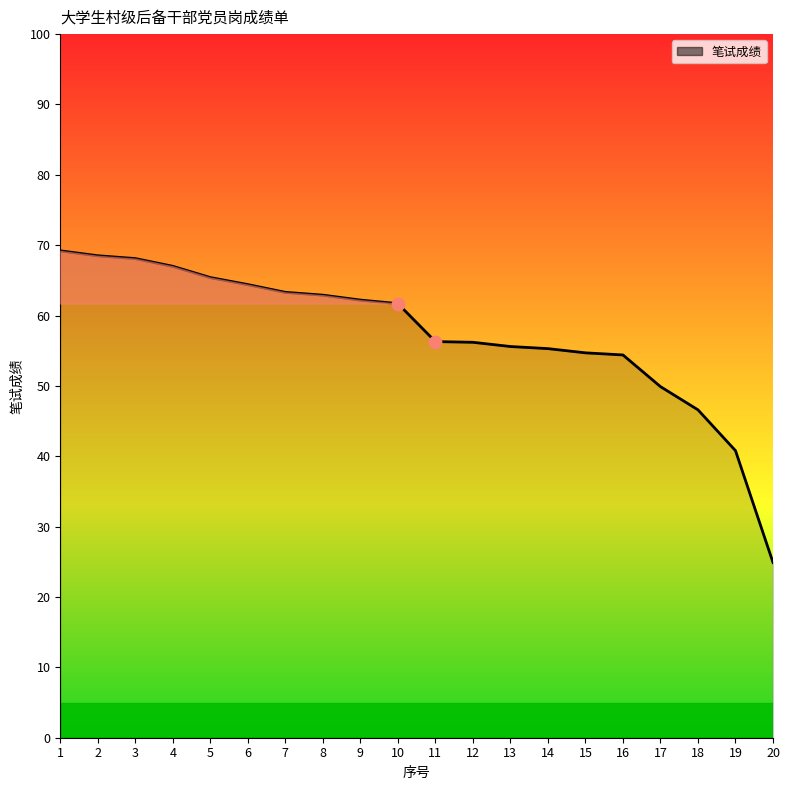

What is the change in value from 11 to 15?

-1.6